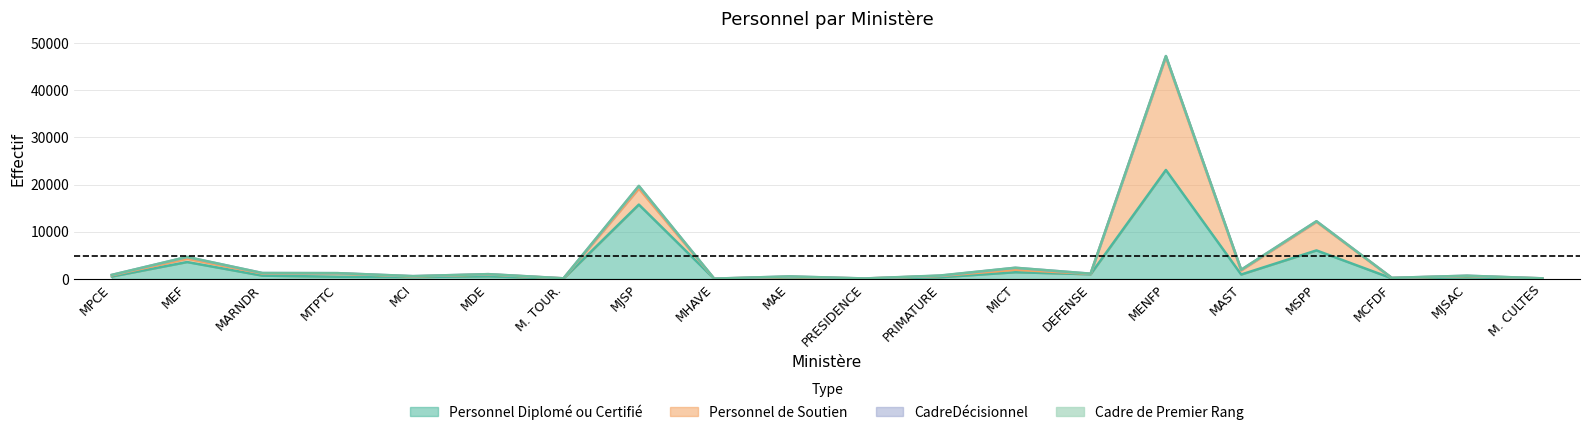

Count the number of data series in this chart.

4